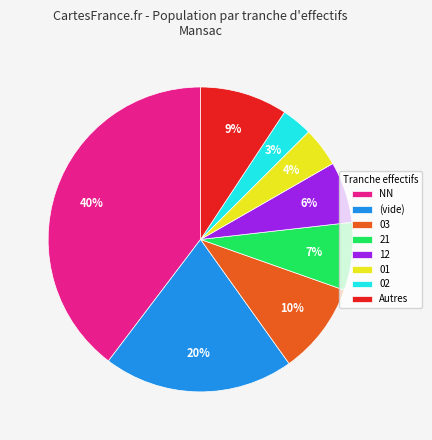

Combined, do (vide) and 12 account for over 50%?

No